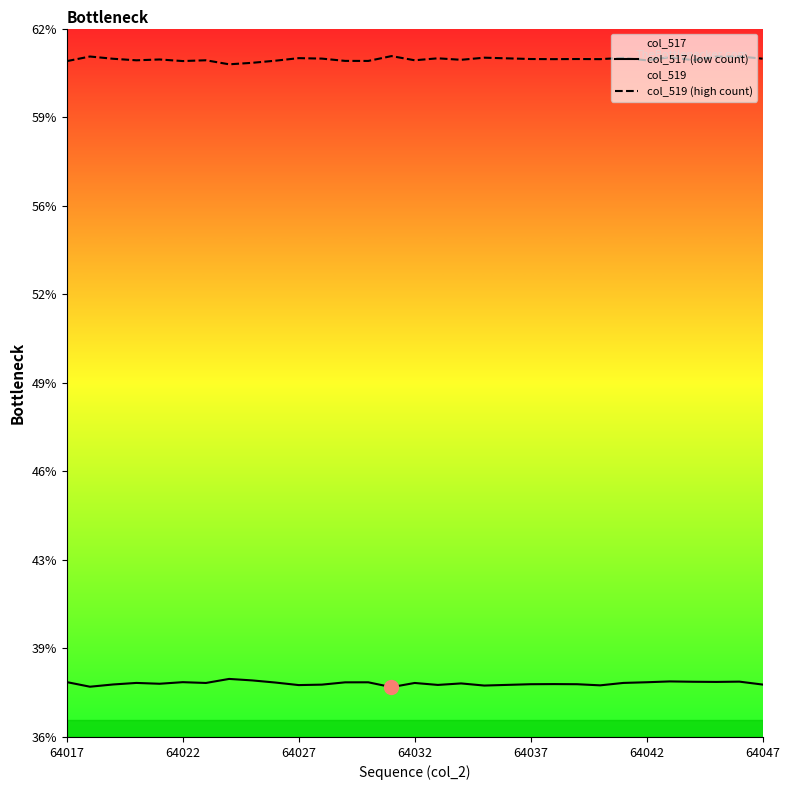

How many interior local peaks does the col_517 (low count) series have?

9